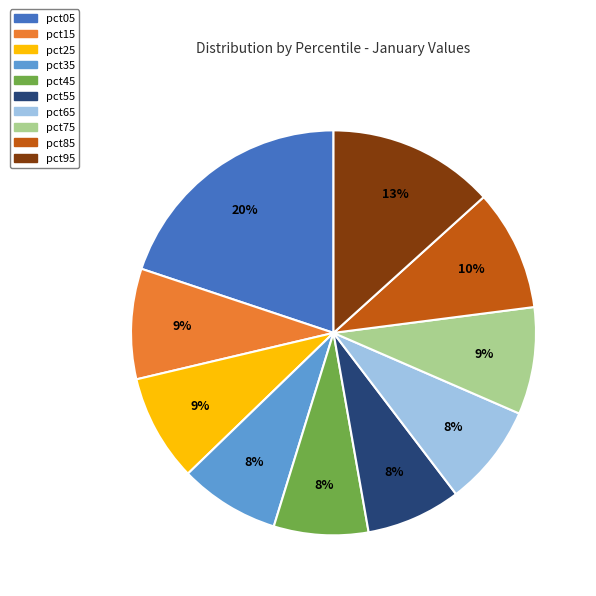

Which has a higher value, pct95 or pct75?

pct95